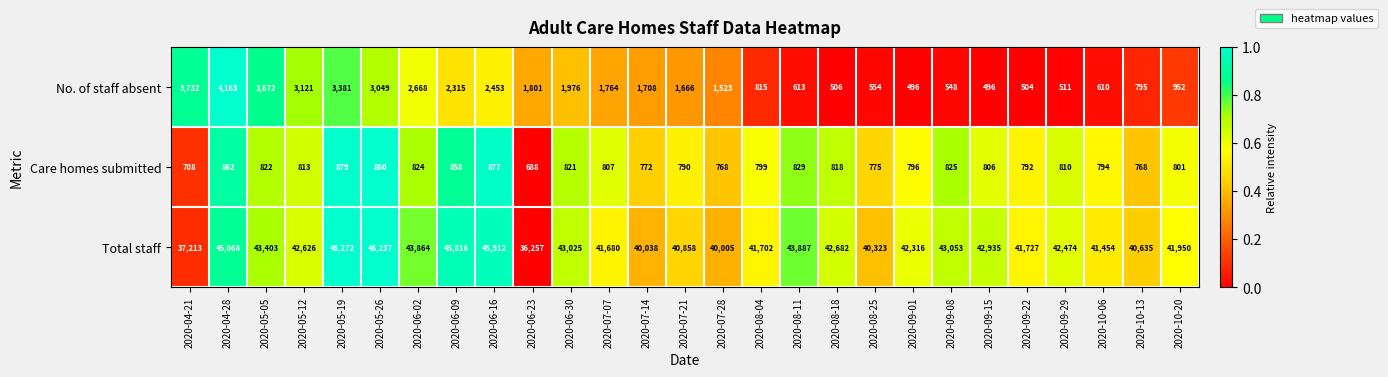

Which label corresponds to the largest value in the chart?

2020-05-19